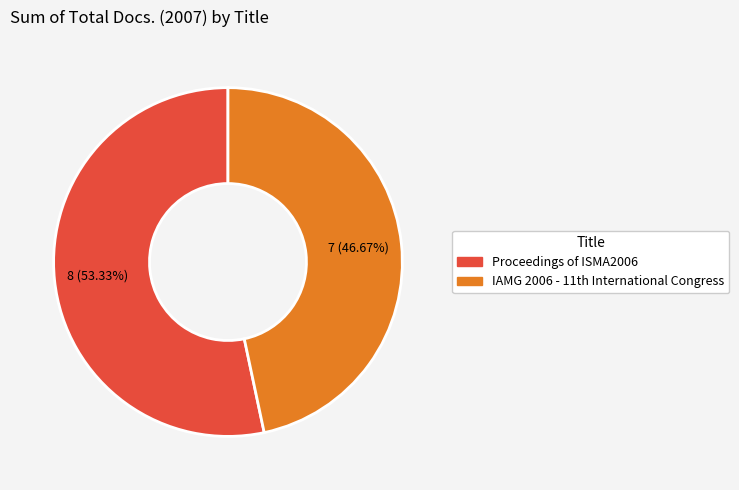

What percentage is the Proceedings of ISMA2006 slice, to the nearest percent?

53%